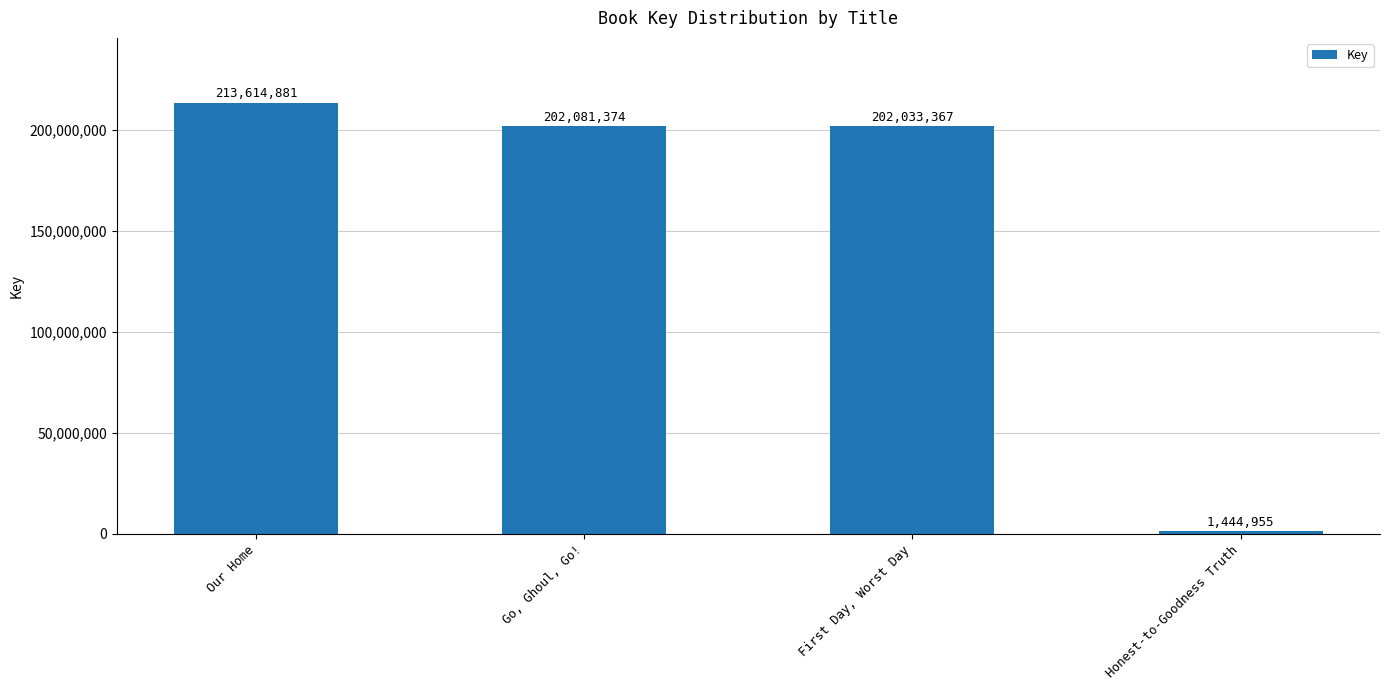

Where does the data first go above 202081374?

Our Home